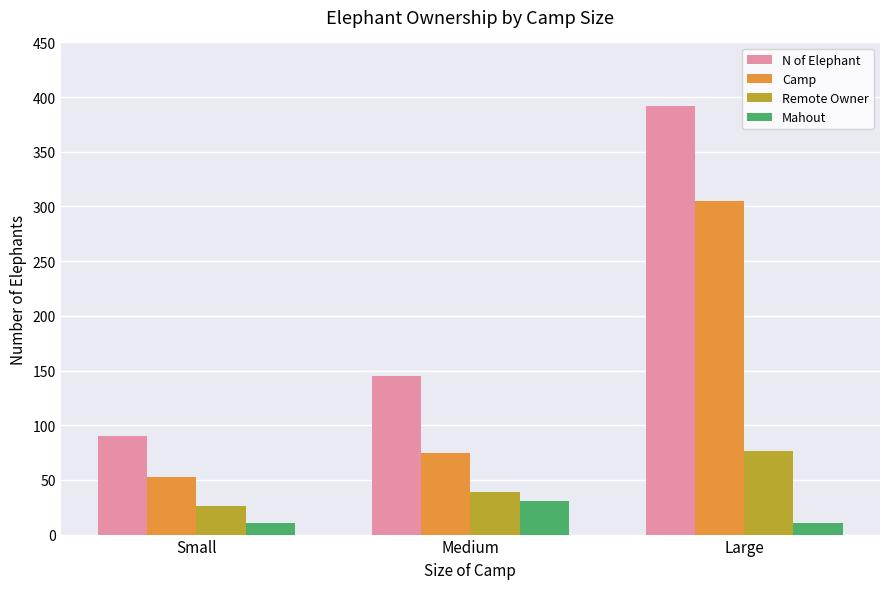

True or false: N of Elephant has a value of 89 at Medium.

False